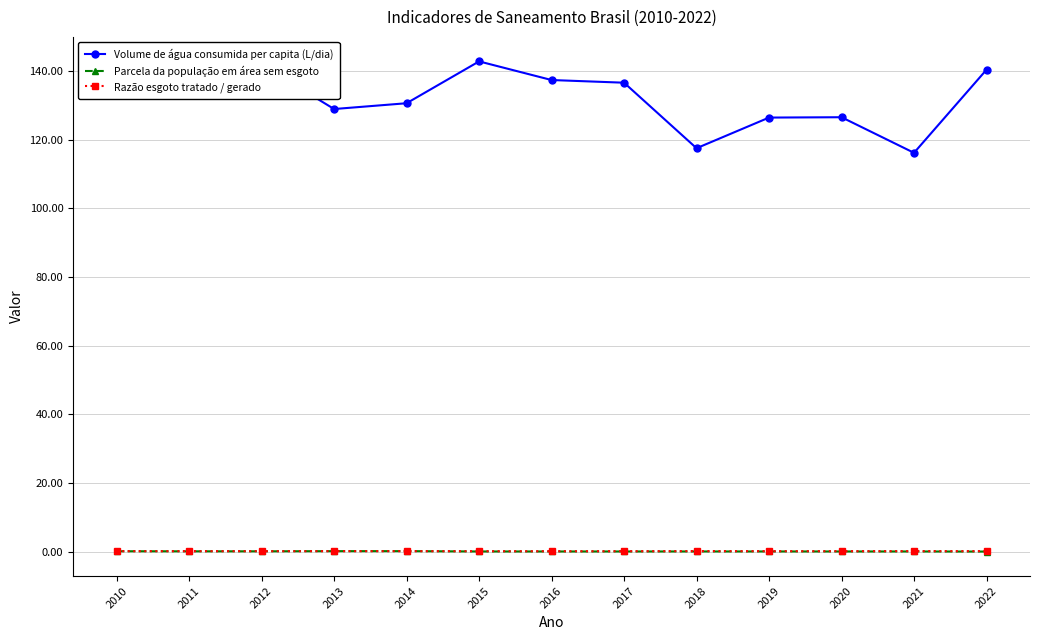

True or false: Parcela da população em área sem esgoto and Volume de água consumida per capita (L/dia) intersect in this chart.

False